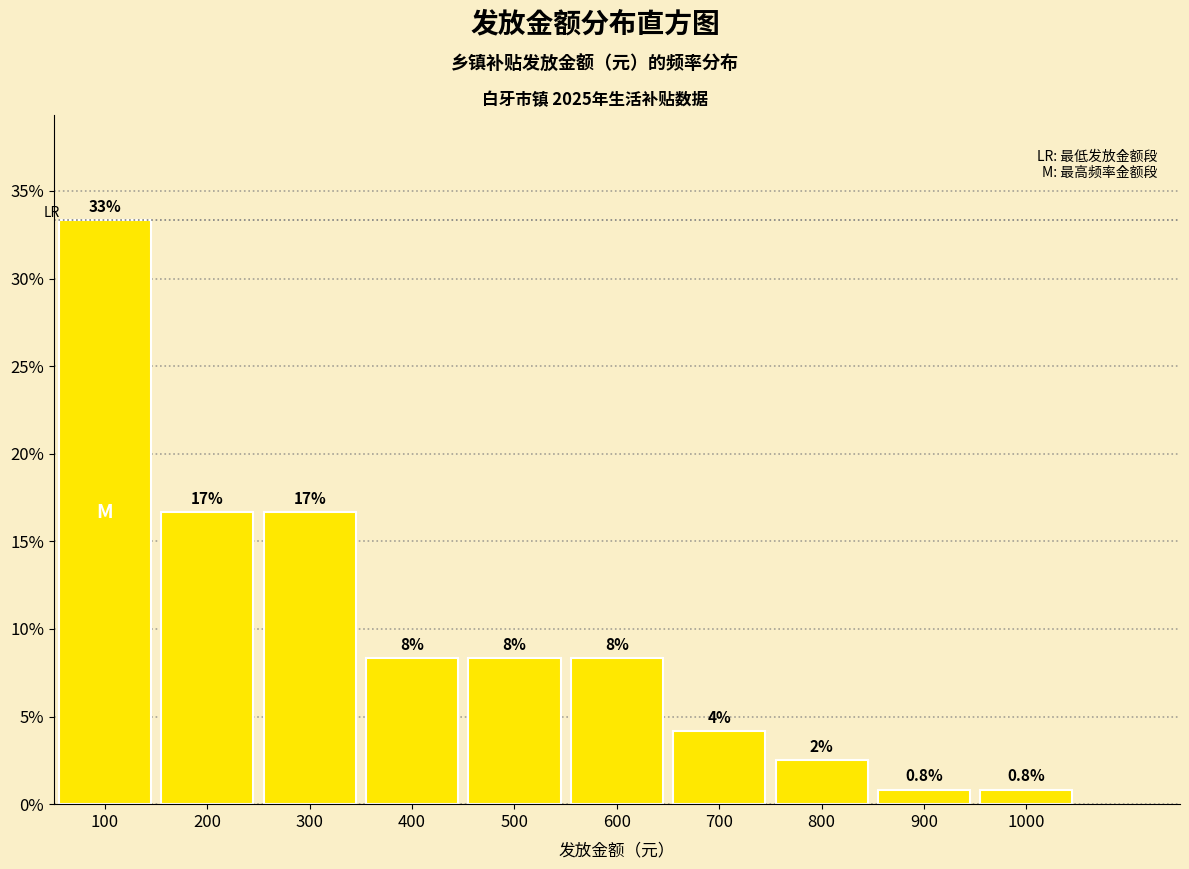

Are the bars horizontal?

No